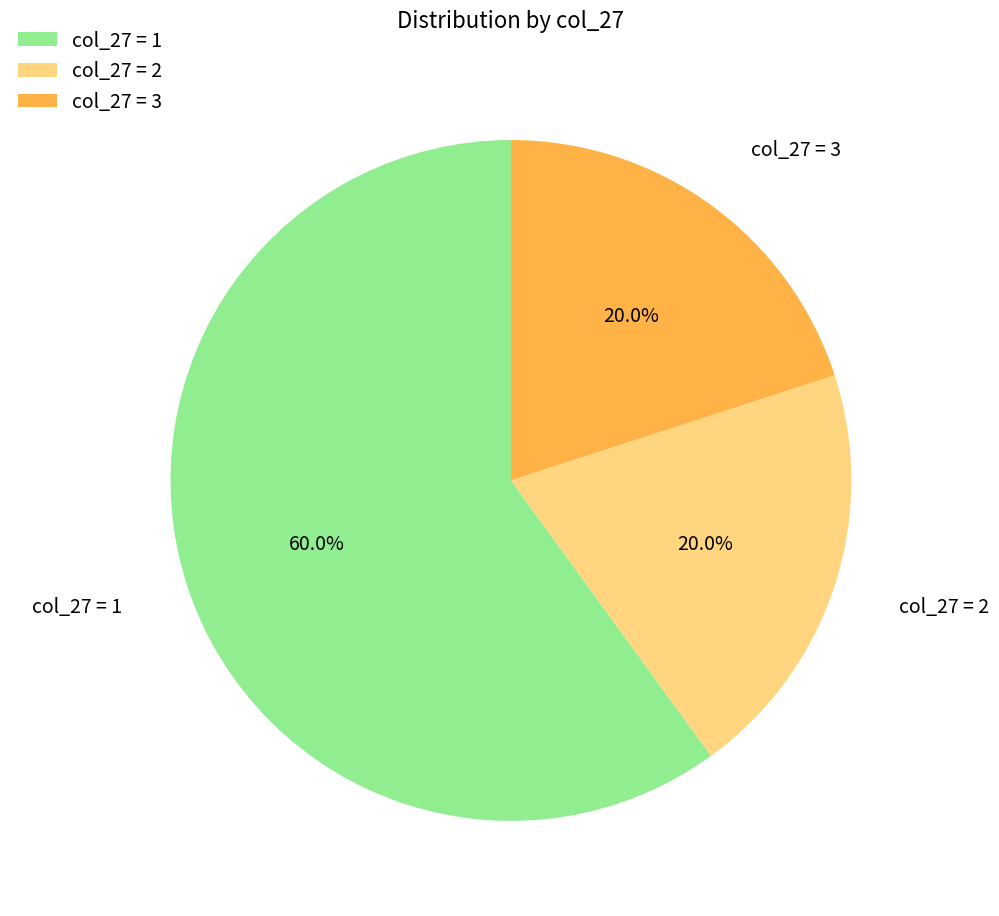

Is there a majority slice in this chart?

Yes